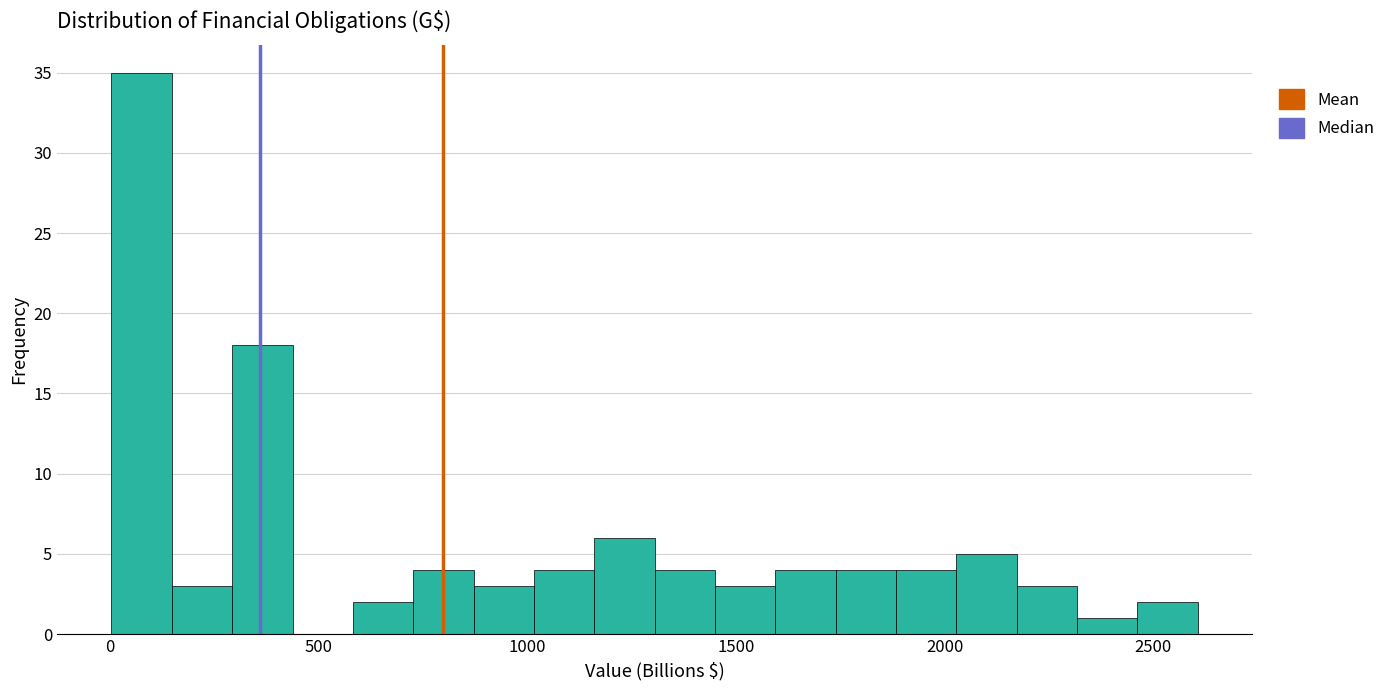

Read against the x-axis, roughly where is the centre of the tallest bar?

100